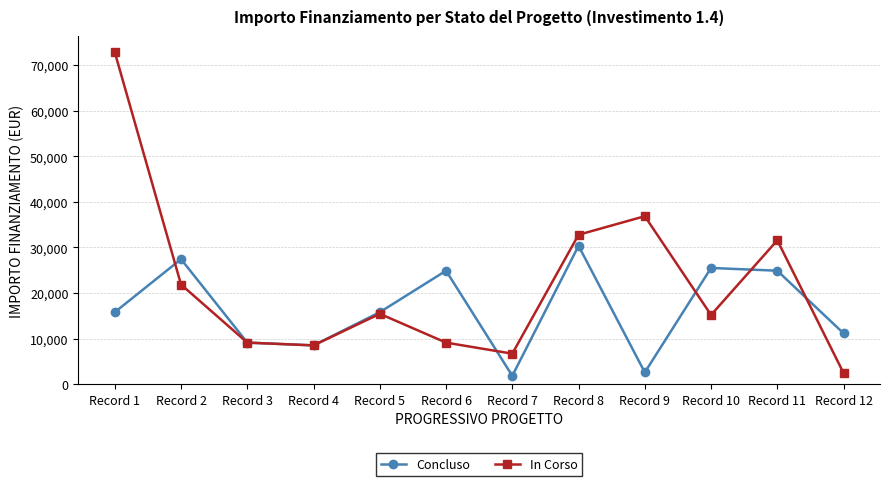

What is the difference between the highest and lowest values at Record 8?

2428